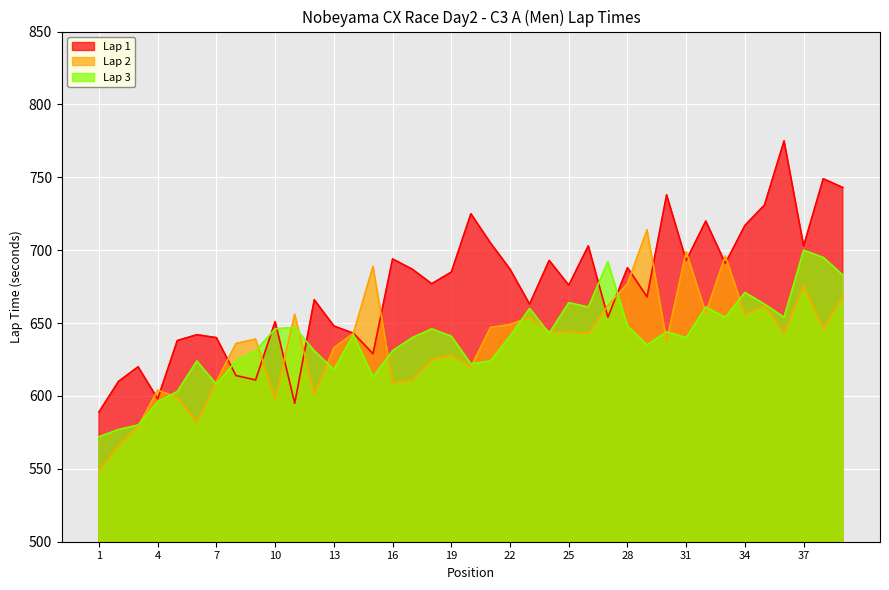

What are all the series names shown in the legend?

Lap 1, Lap 2, Lap 3